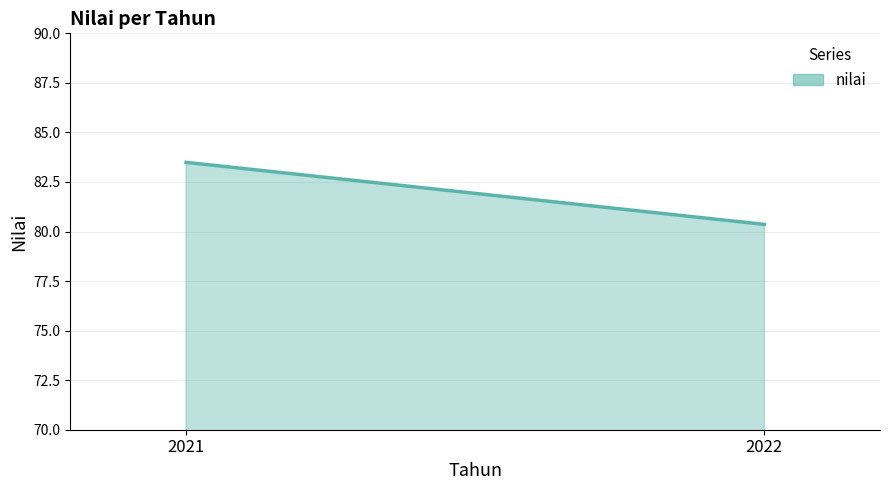

What is the average value?

81.9